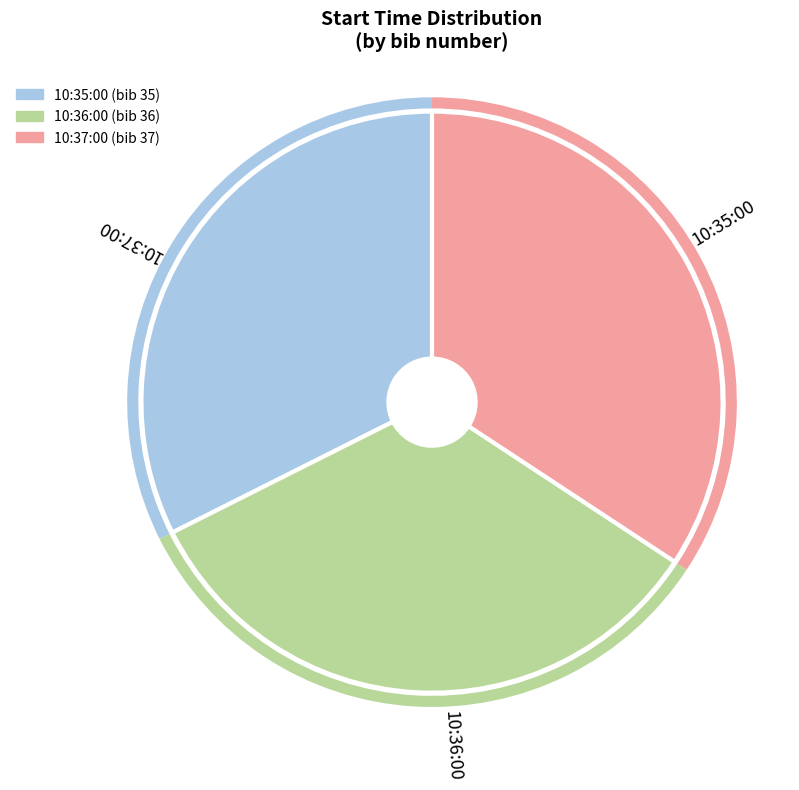

Which has a higher value, 10:35:00 or 10:36:00?

10:36:00